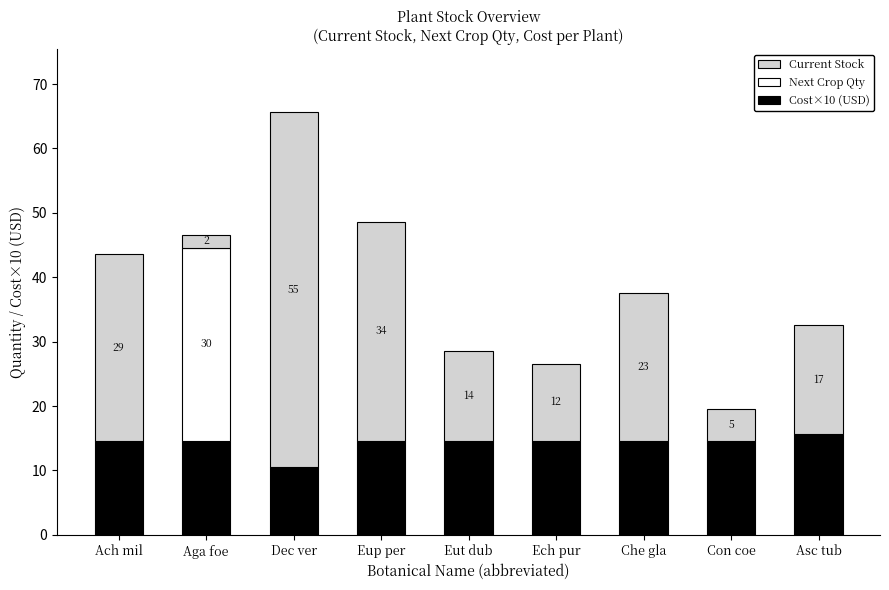

True or false: Cost×10 (USD) has a value of 14.6 at Aga foe.

True